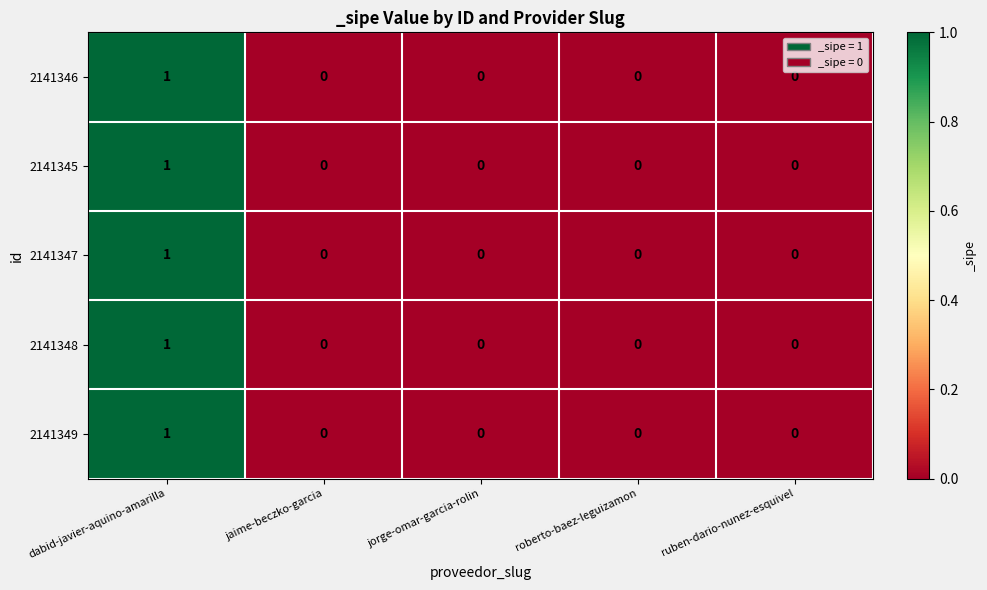

Count the 2141348 values in the range 0 to 1.

5